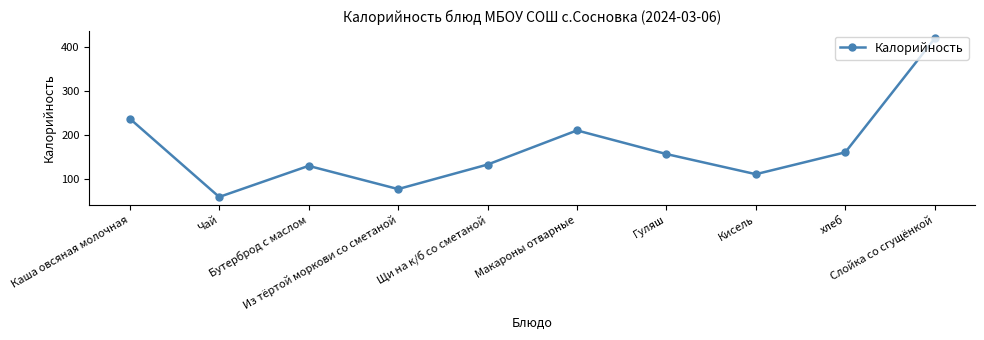

Approximately how many times larger is the value at Слойка со сгущёнкой compared to хлеб?

2.6